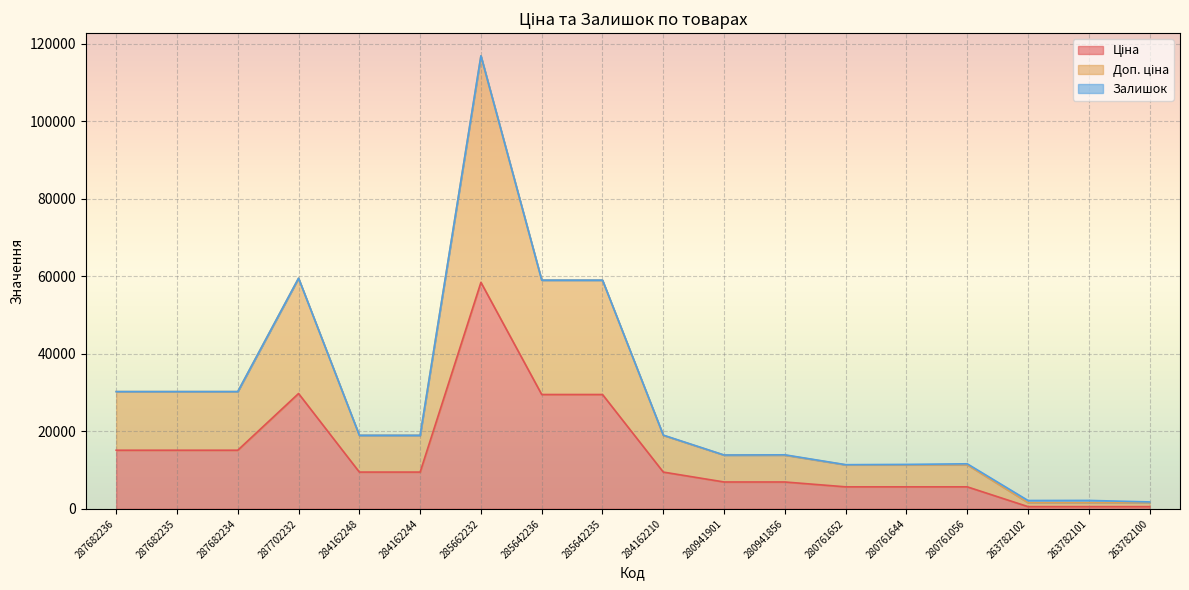

True or false: Ціна and Доп. ціна intersect in this chart.

False